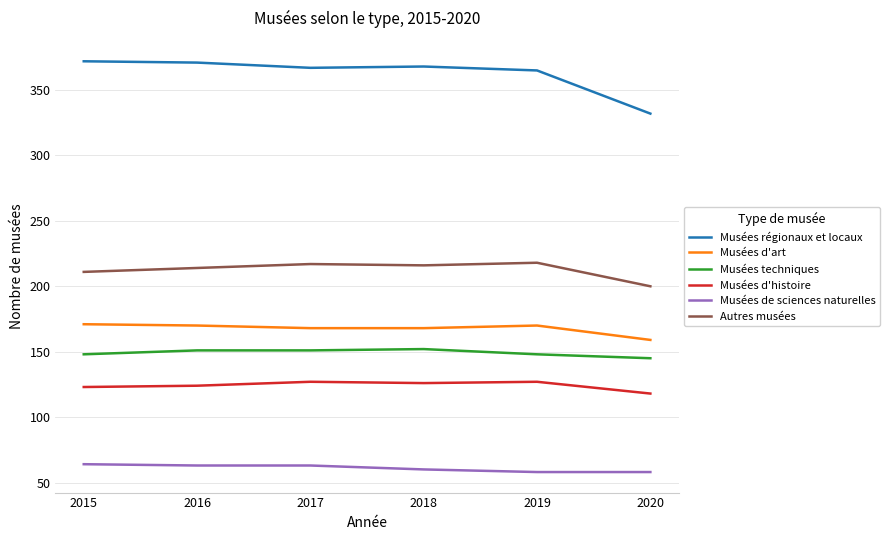

What is the total value across all series at 2020?

1012